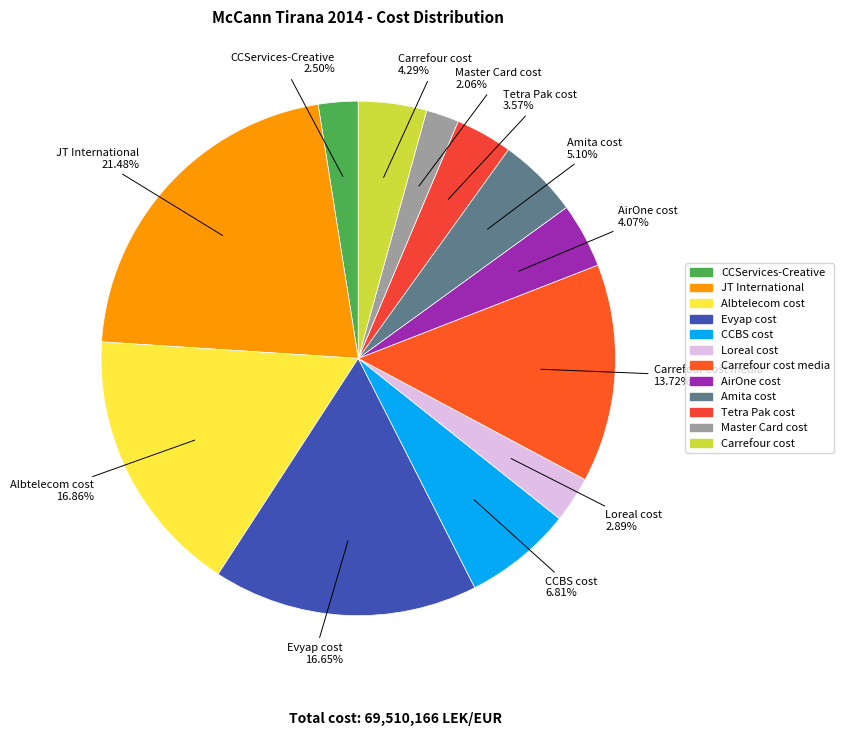

How many segments does this pie chart have?

12